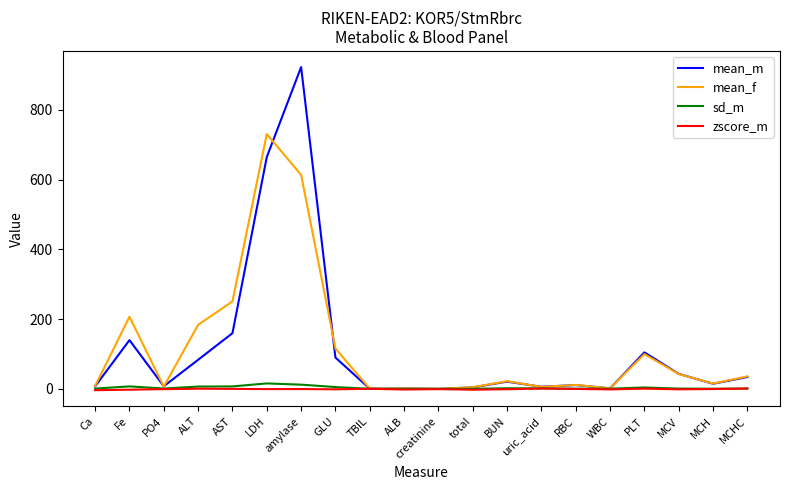

At which category is the sum across all series the highest?

amylase